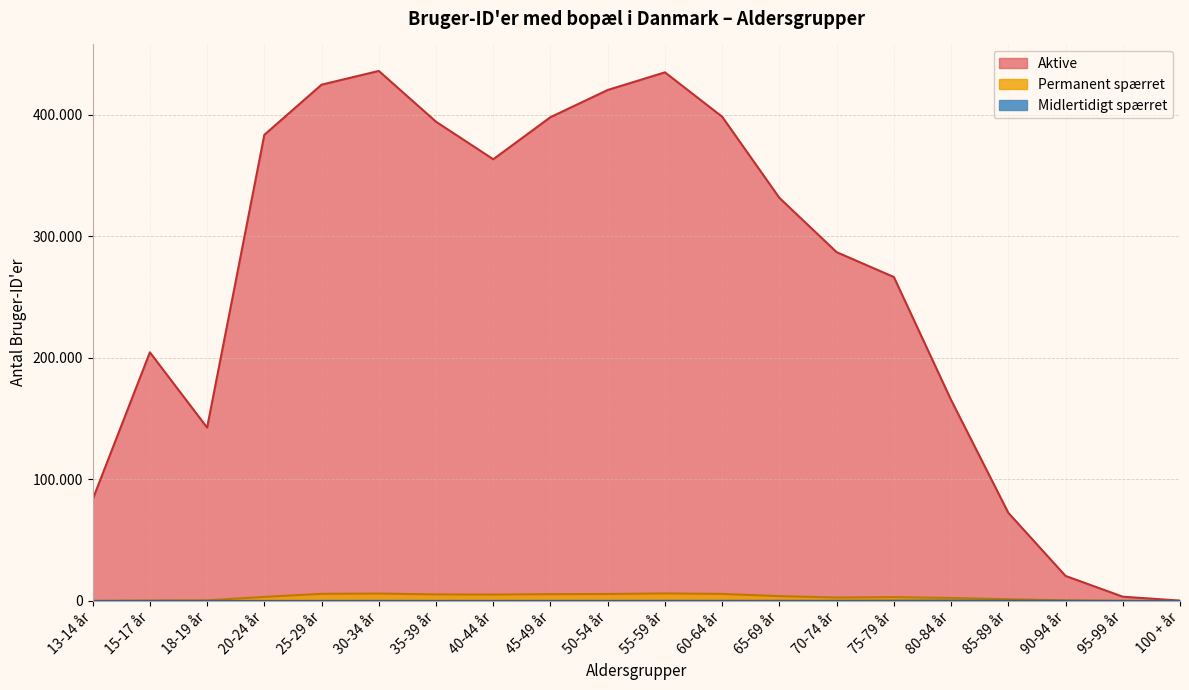

True or false: Permanent spærret and Midlertidigt spærret intersect in this chart.

False